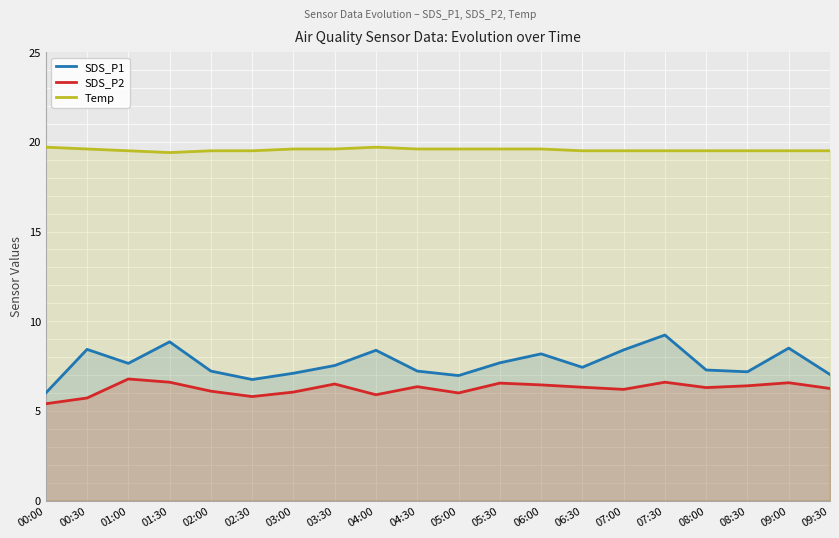

At which category is the sum across all series the highest?

07:30